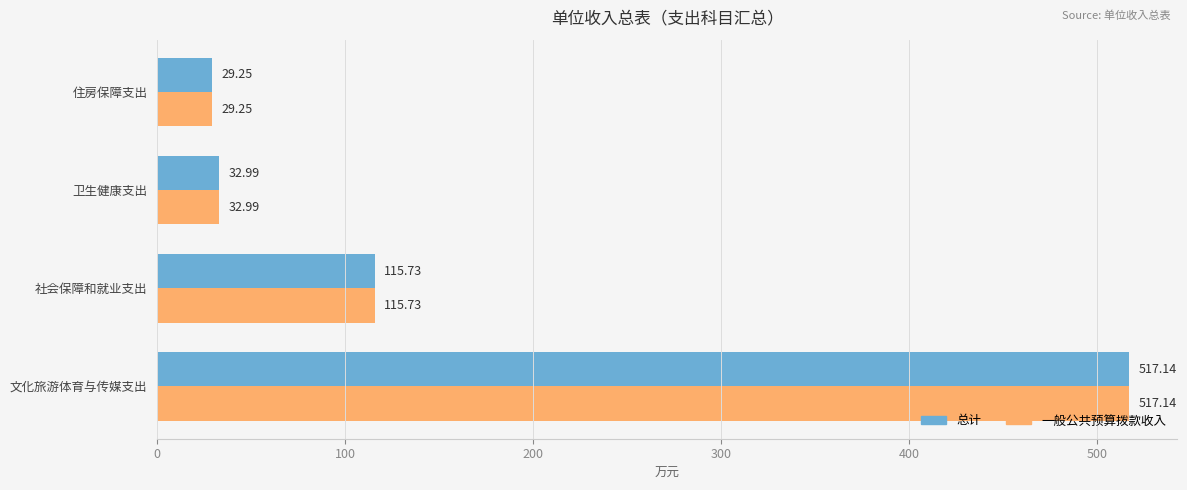

What is the maximum value shown in the chart?

517.1